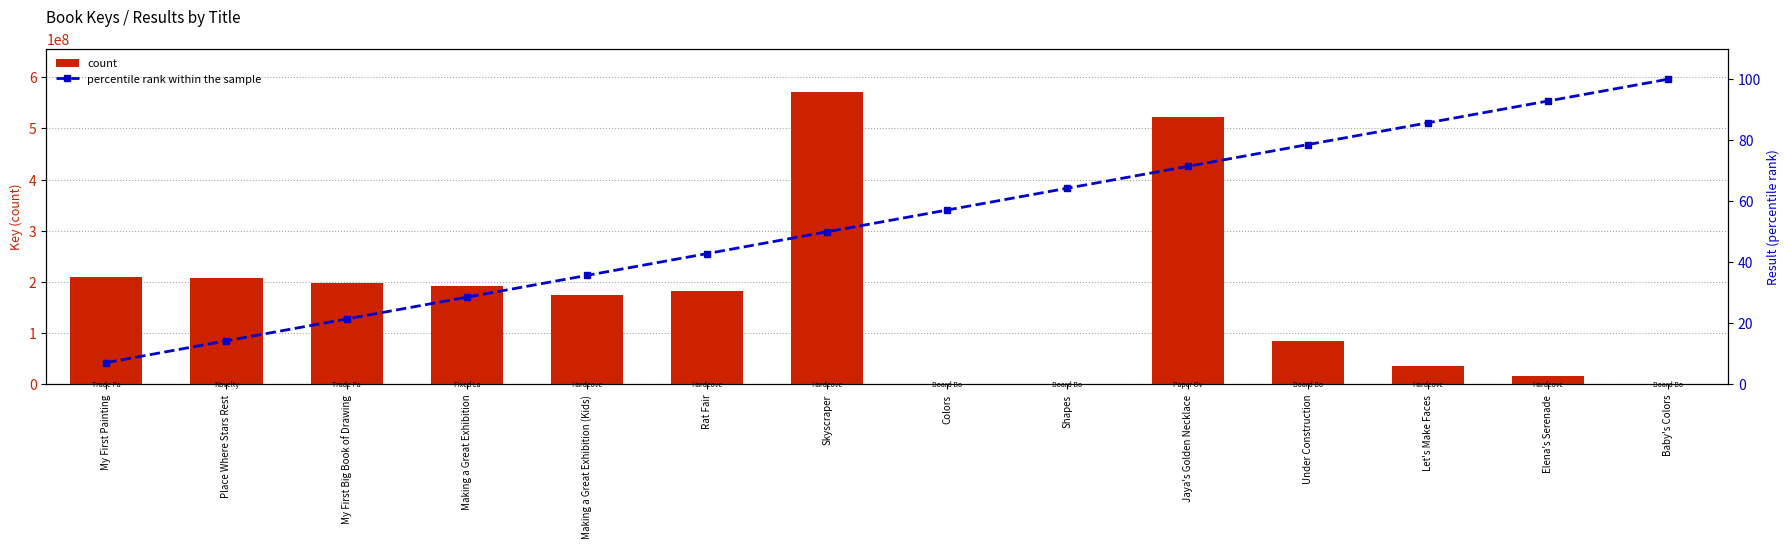

What is the difference between the second highest and second lowest values in the percentile rank within the sample series?

78.6